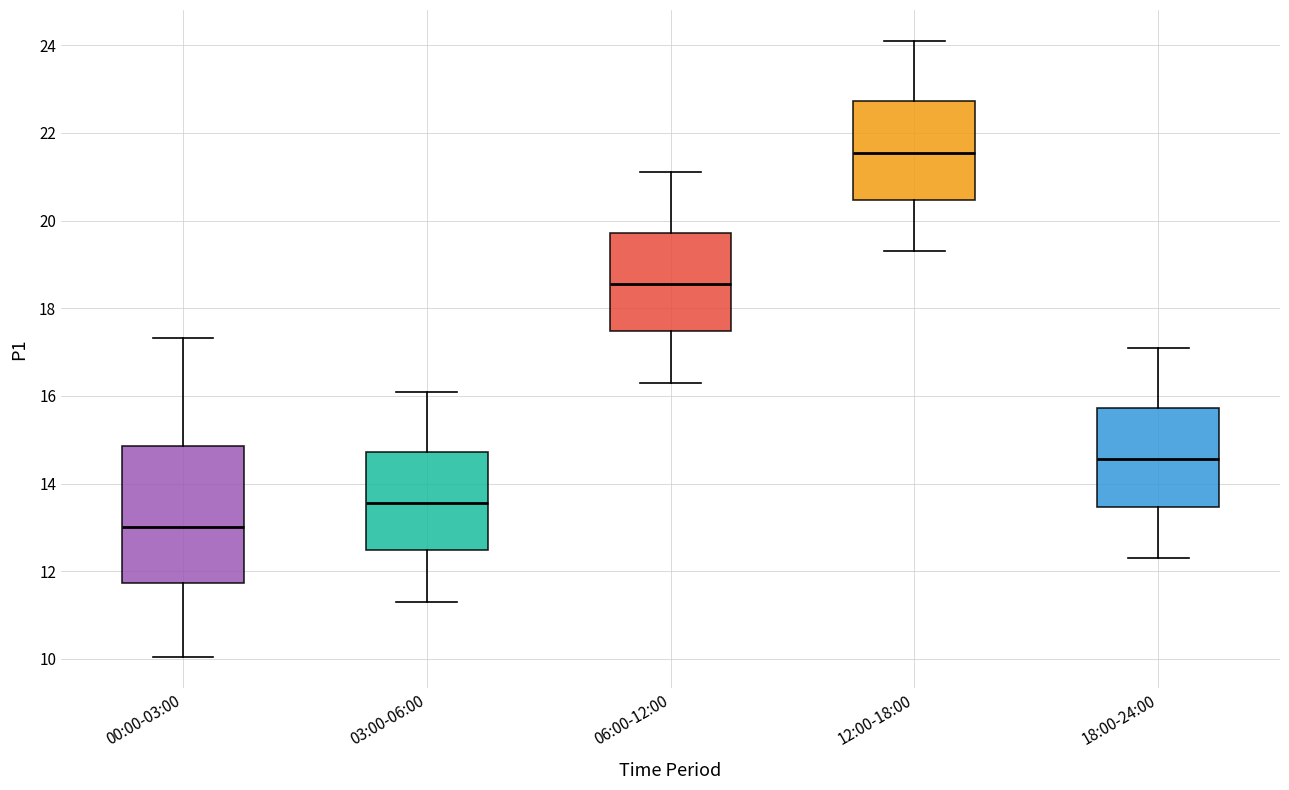

Which box's median line is the lowest?

00:00-03:00